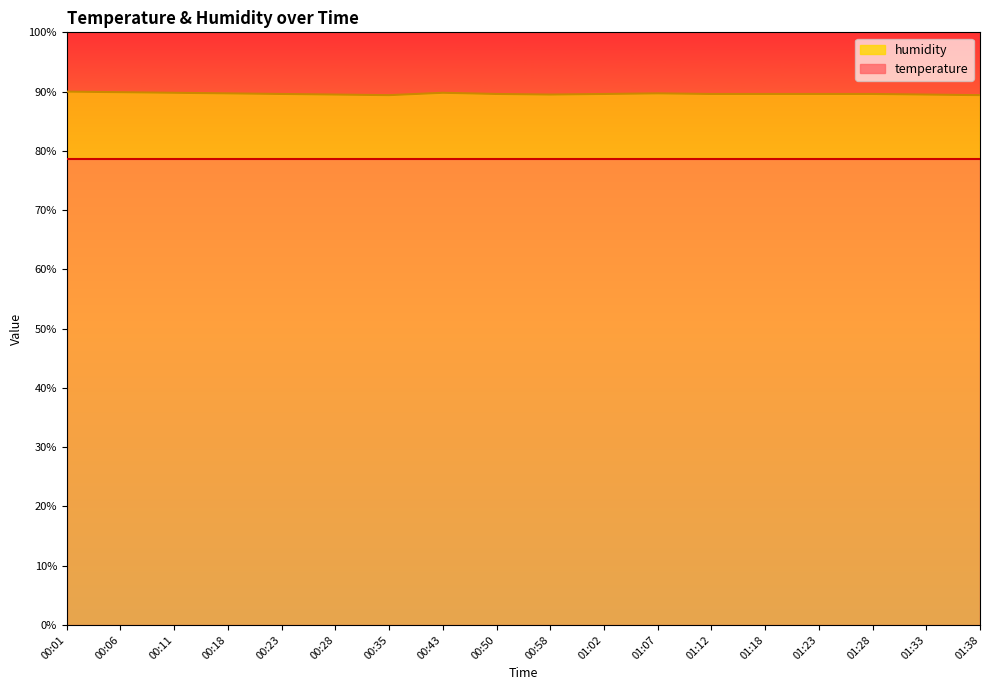

How many lines are shown in the chart?

1